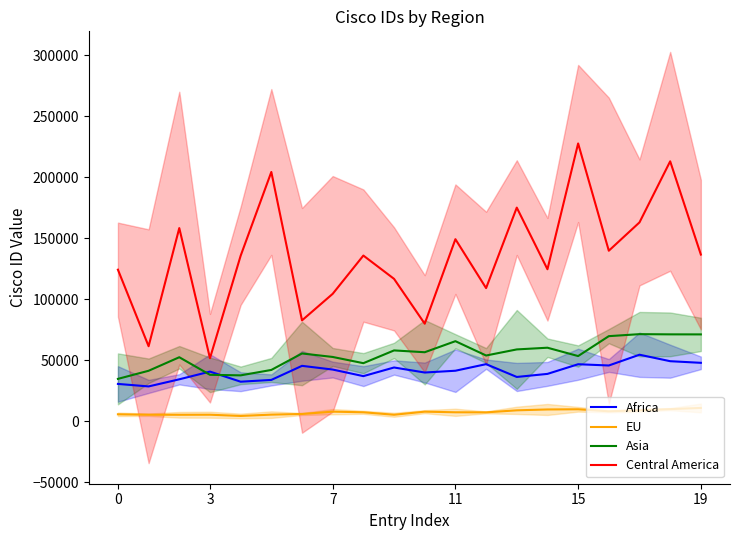

Is it true that EU equals 3451.7 at 0?

False